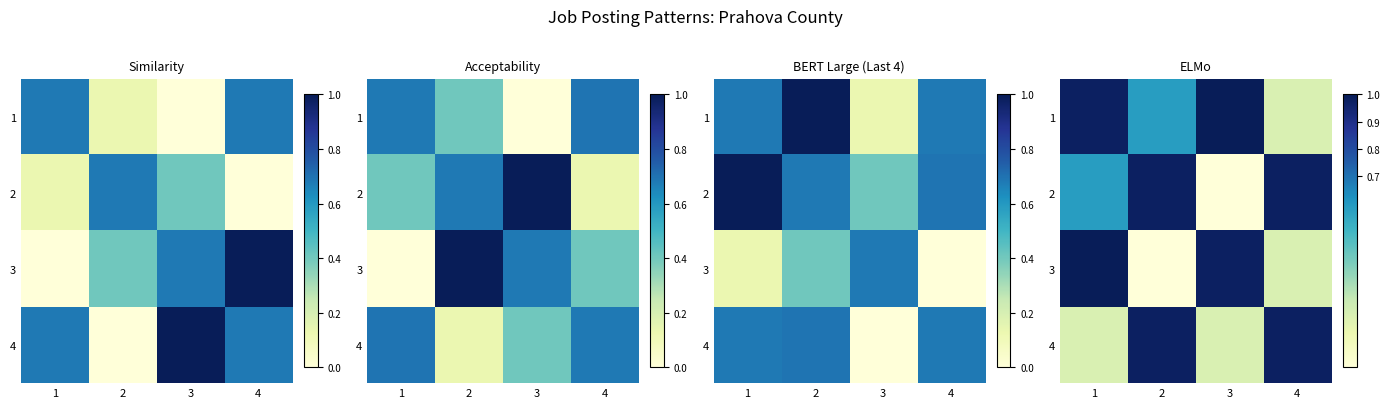

Is it true that 3 equals 1.4 at 3?

False